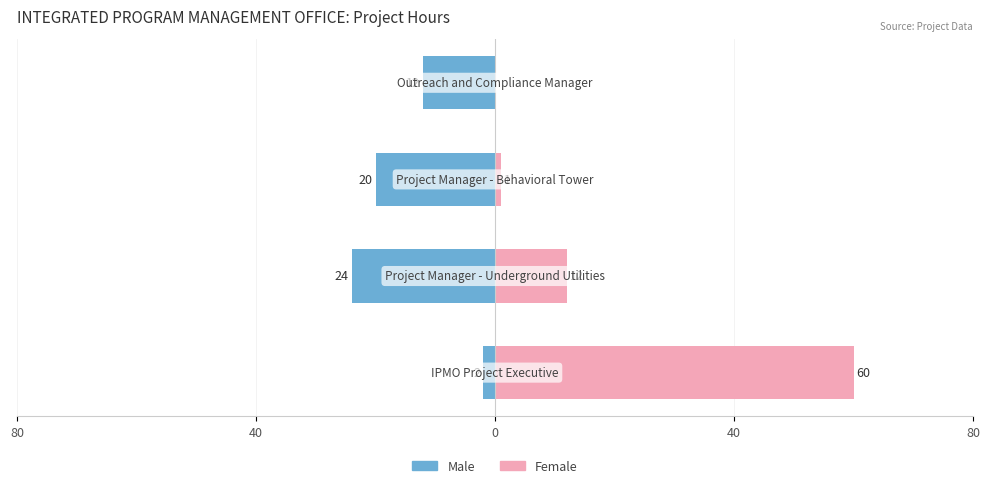

How many distinct data groups are displayed?

2